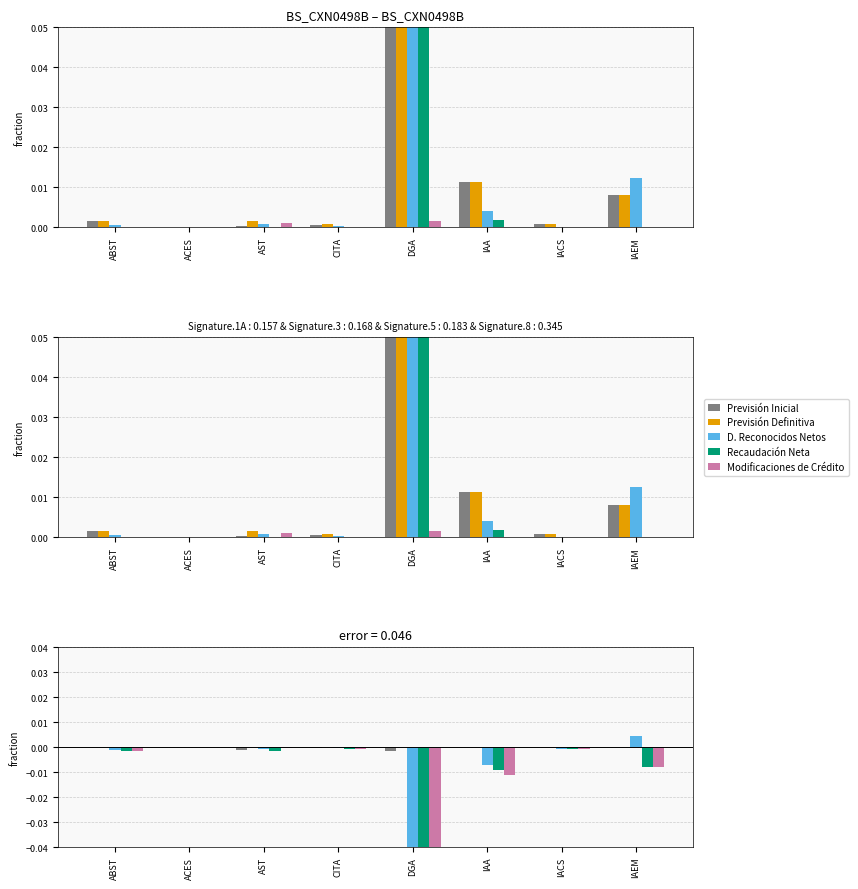

List the series in order of their peak value, lowest first.

Modificaciones de Crédito, Recaudación Neta, Previsión Inicial, D. Reconocidos Netos, Previsión Definitiva